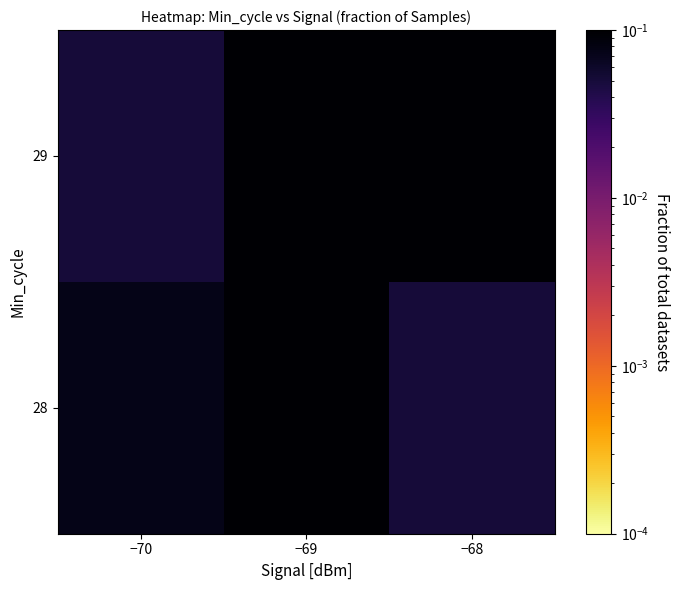

At −68, list the series in order from smallest to largest.

28, 29